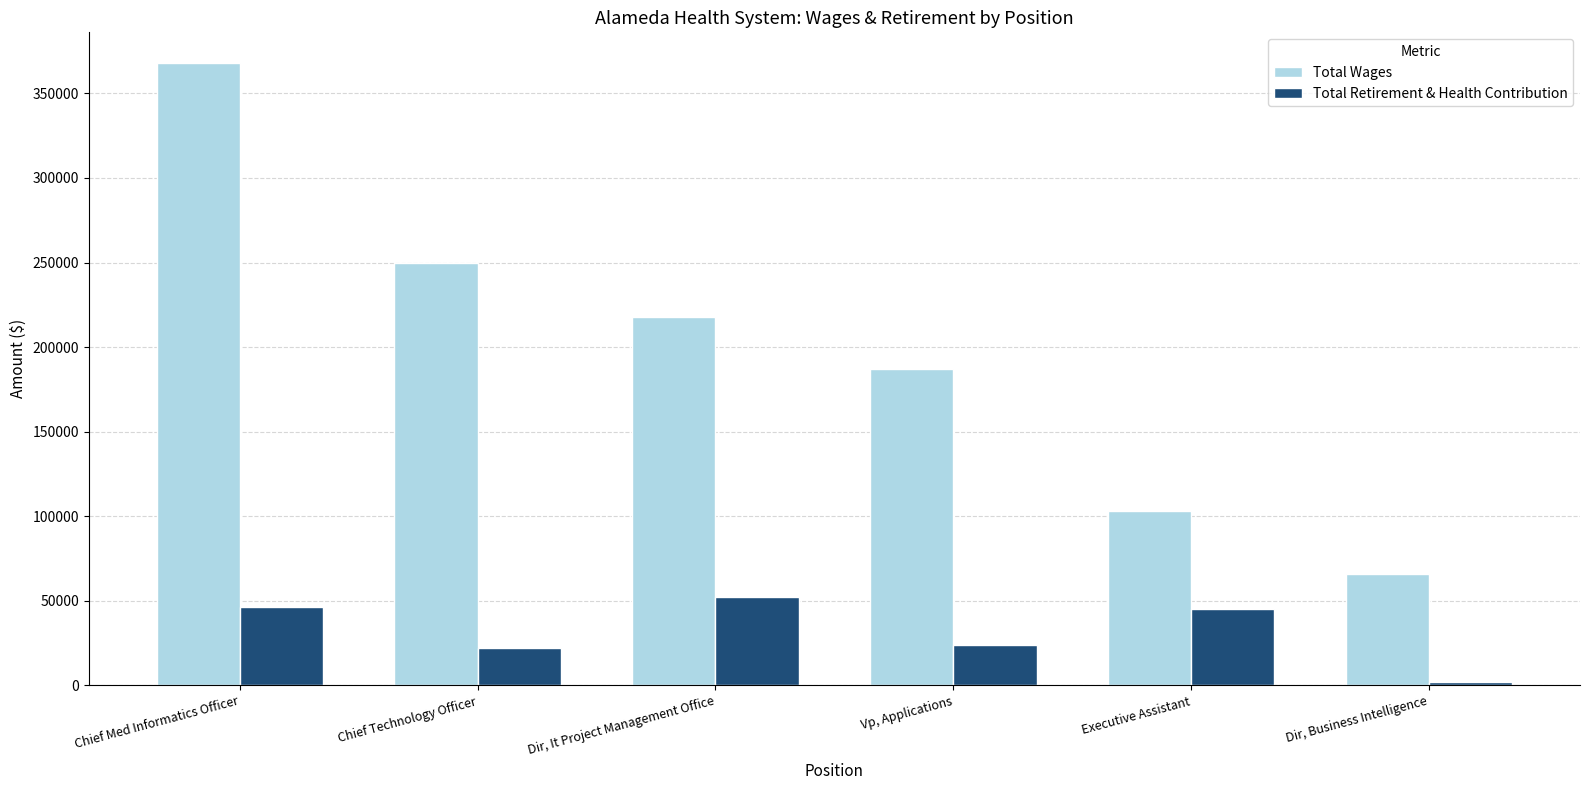

What is the average value of the Total Retirement & Health Contribution series?

31869